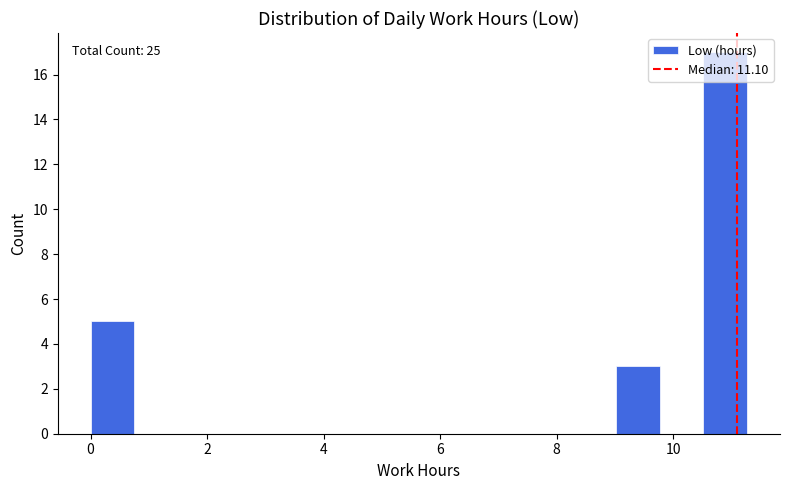

Read against the x-axis, roughly where is the centre of the tallest bar?

10.8